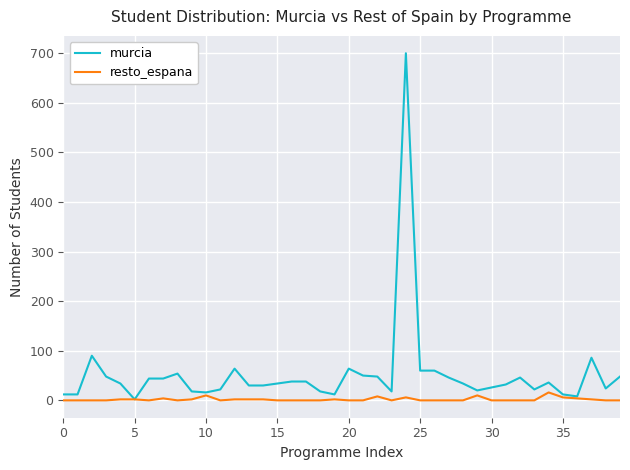

What is the maximum value for resto_espana?

16